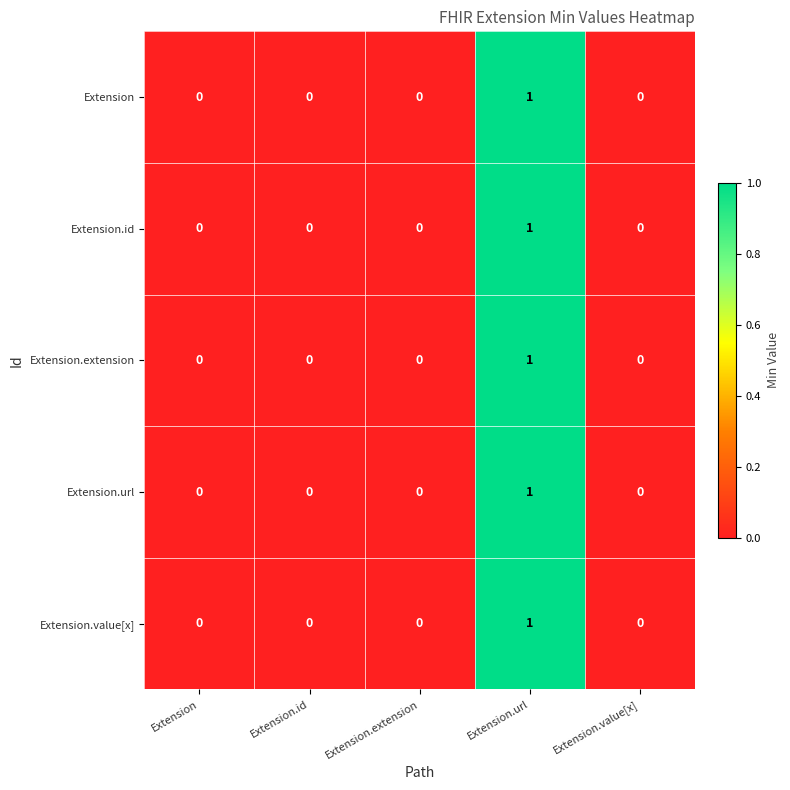

The Extension.id series shows 0 at Extension.id. True or false?

True